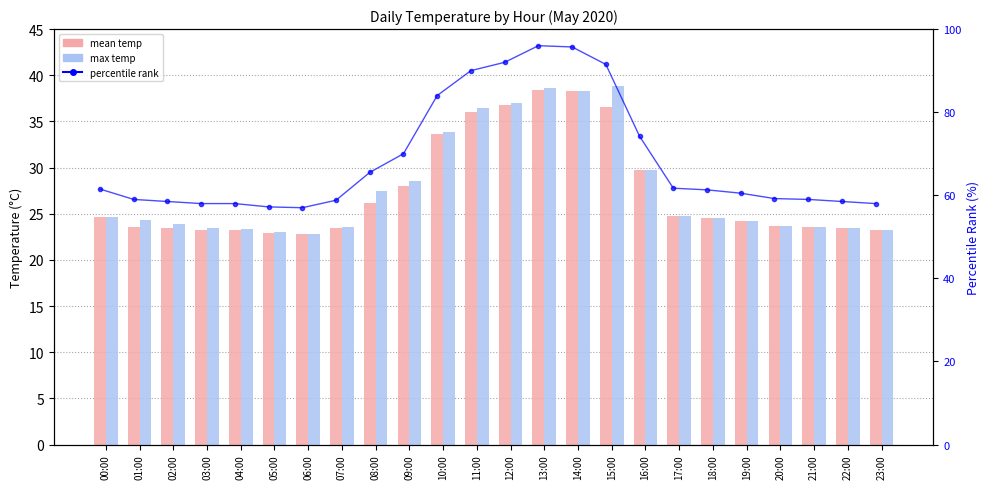

Where does the percentile rank series first go above 61?

00:00